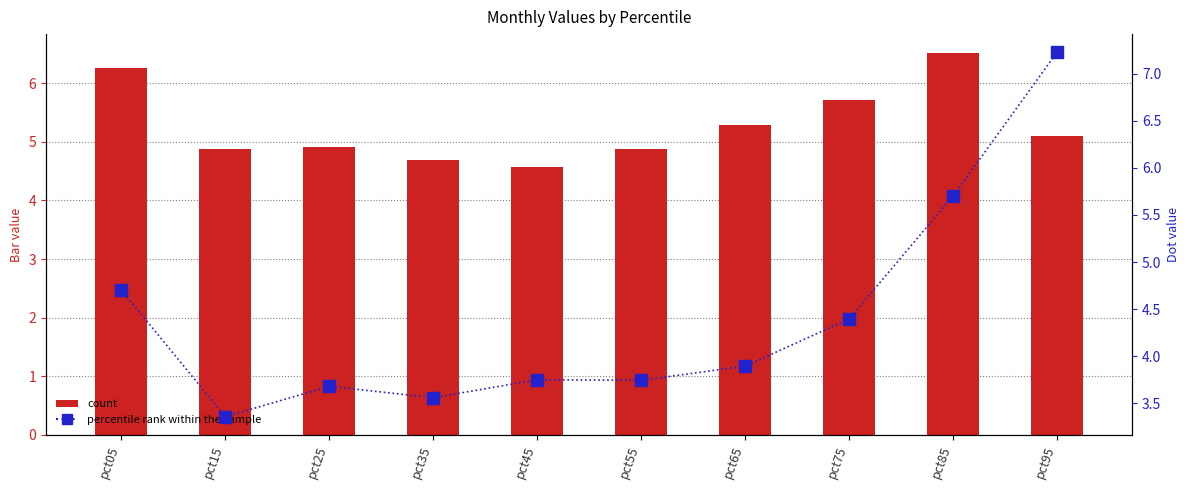

Is it true that Jan+Mar+May equals 2.2 at pct75?

False